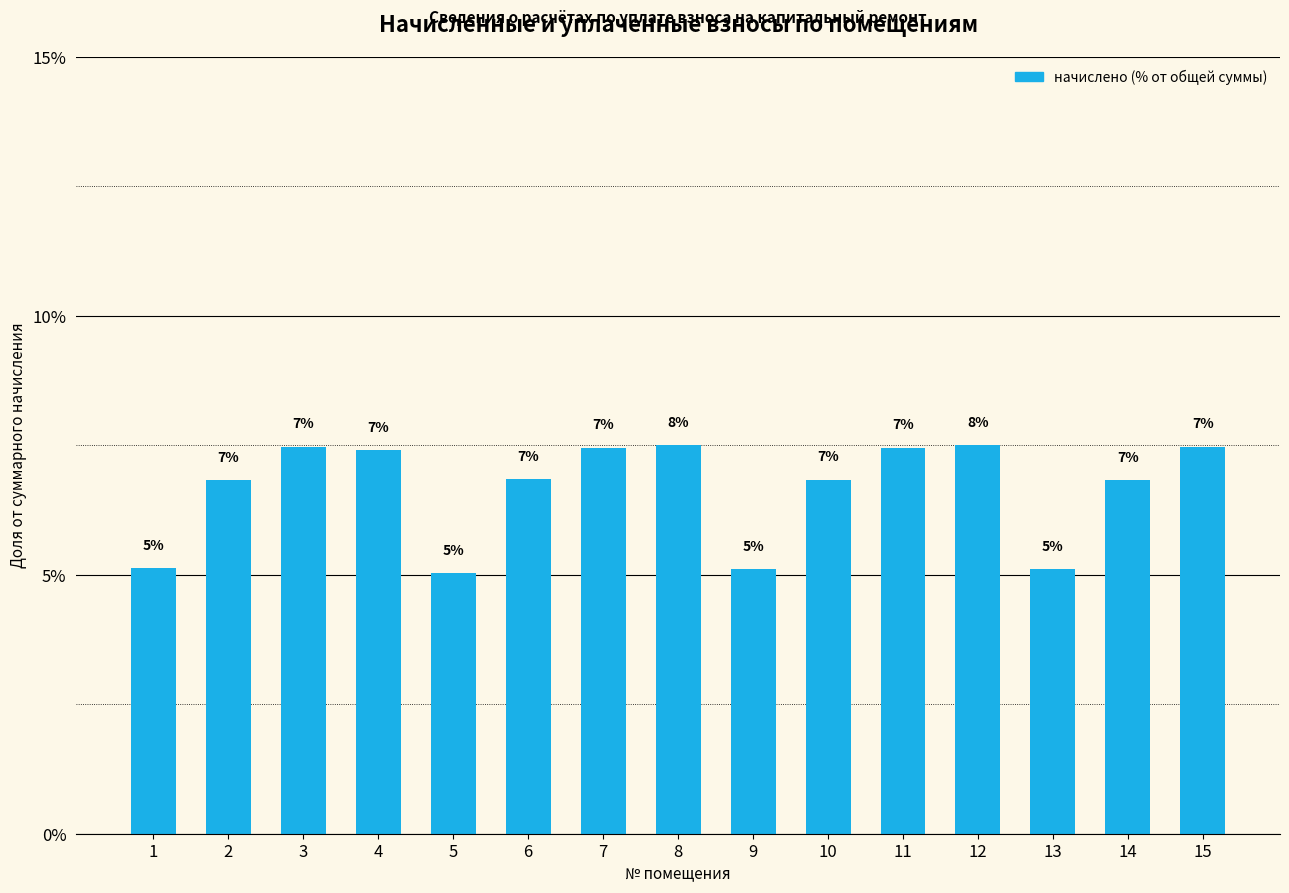

True or false: the data shows 6.8 at 14.

True